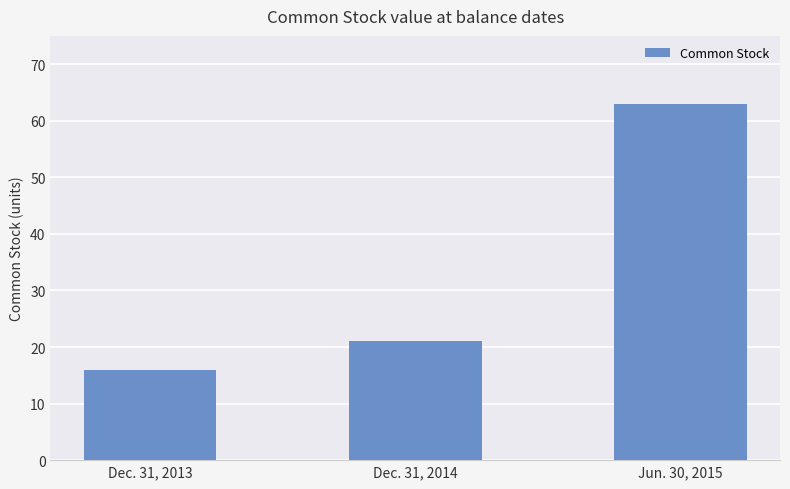

How many bars are there in total?

3